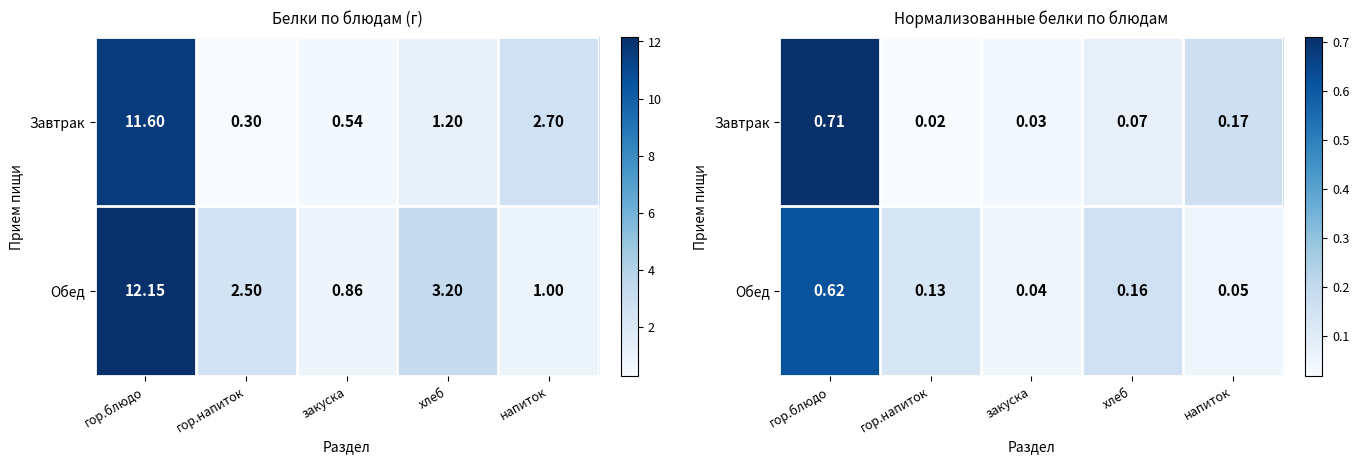

True or false: Обед has a value of 0.1 at хлеб.

False